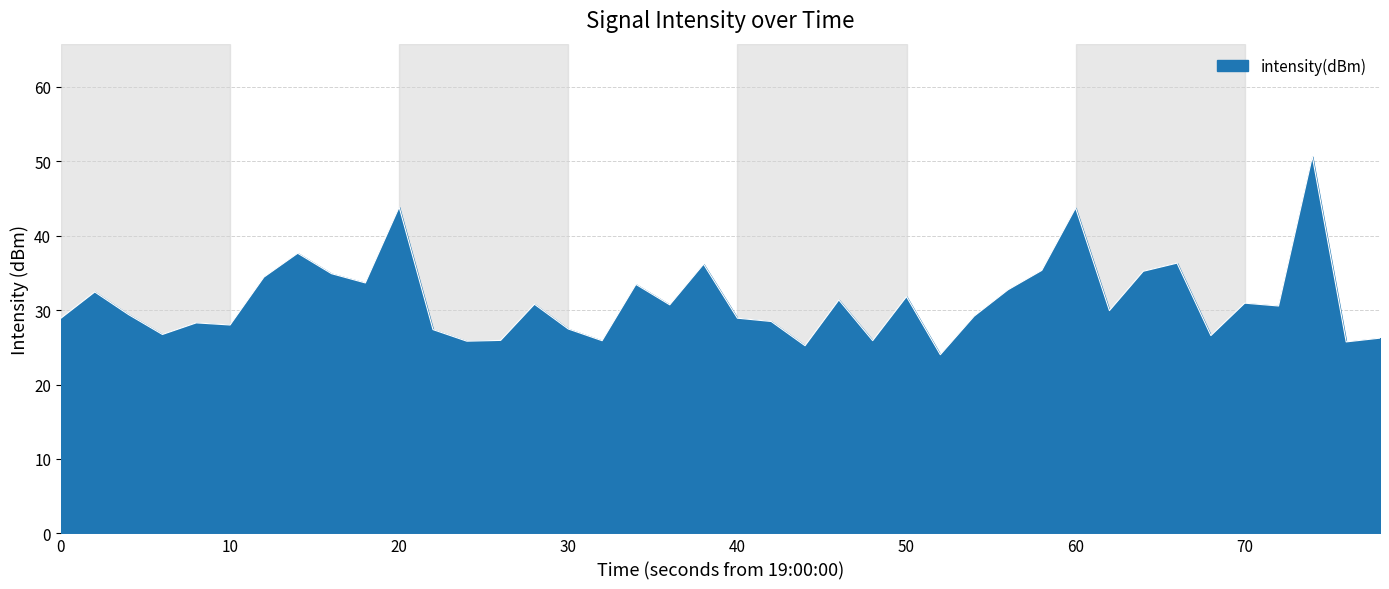

What is the minimum value shown in the chart?

24.0